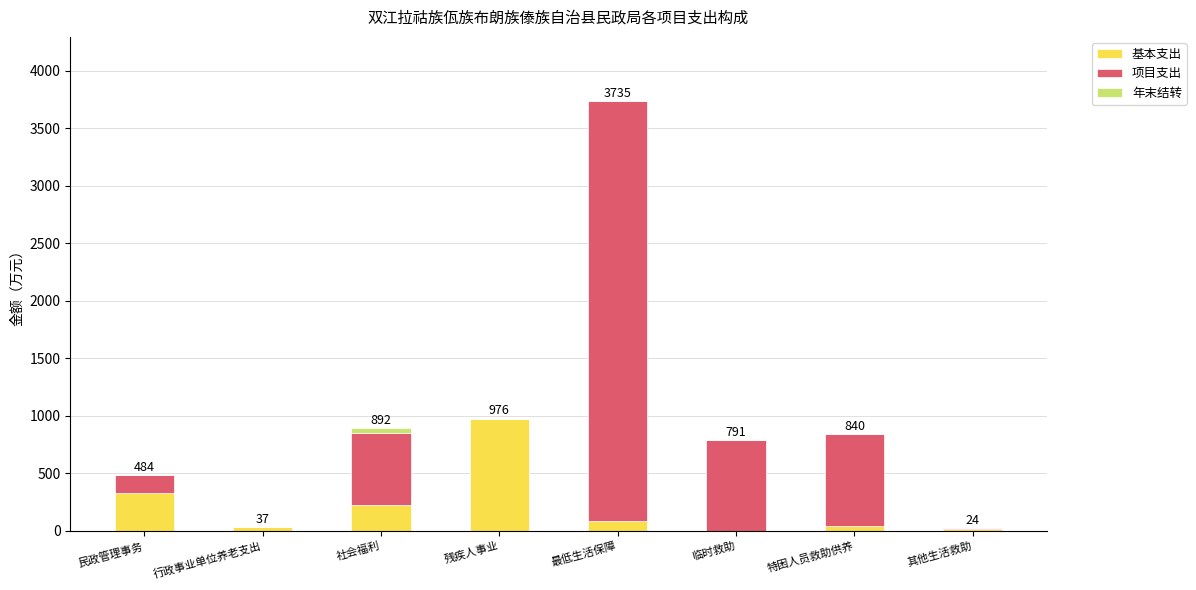

What is the average value of the 基本支出 series?

213.8